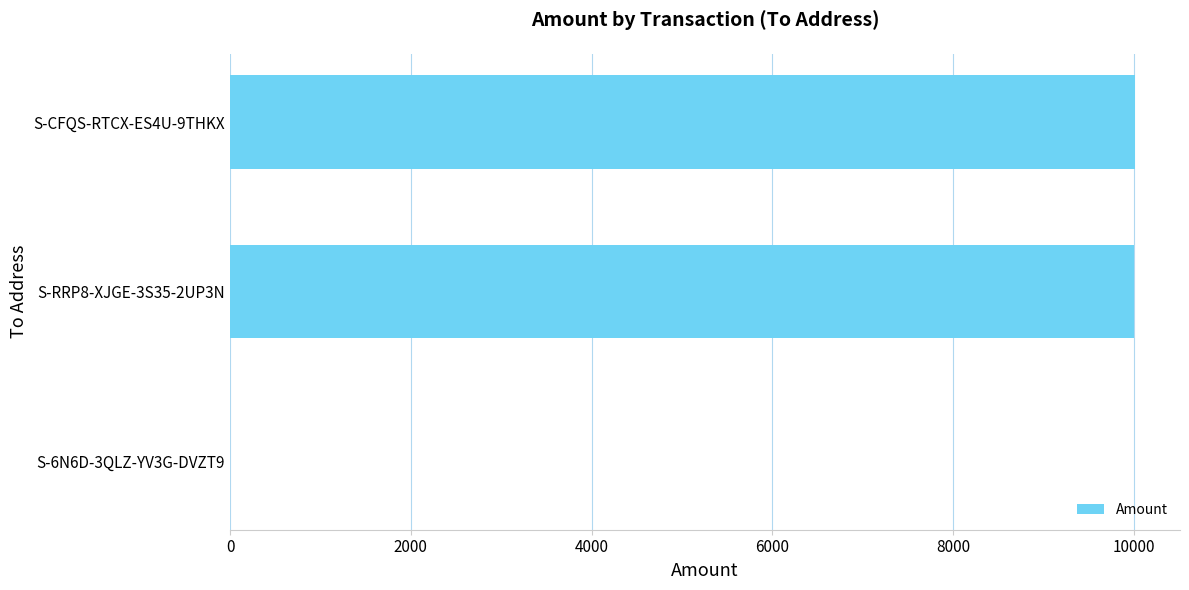

What is the greatest value displayed?

10007